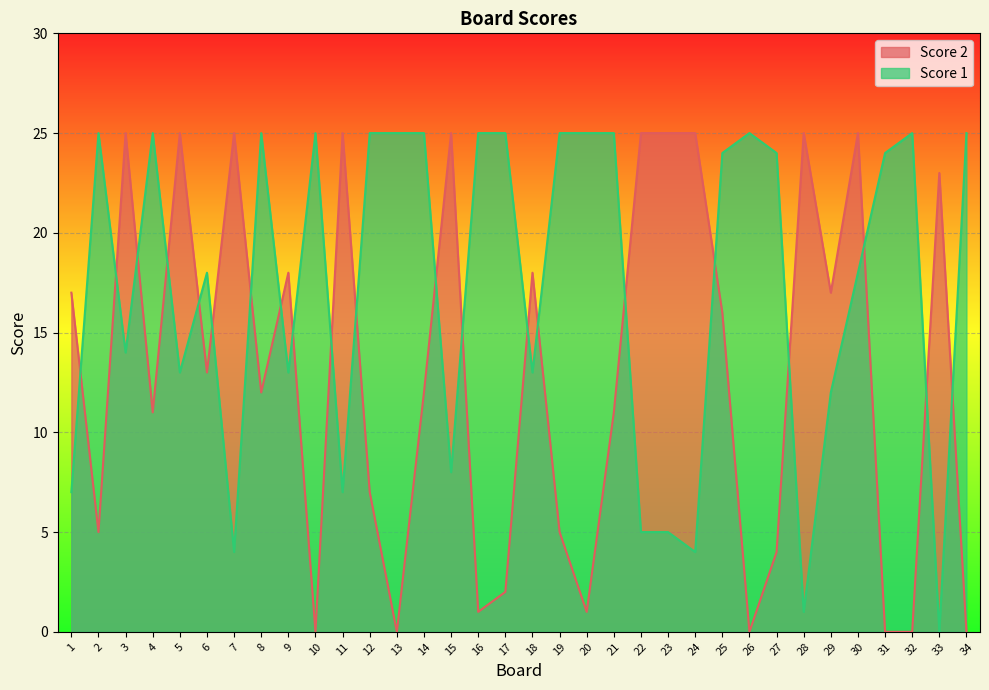

At which category does Score 2 reach its first local peak?

3